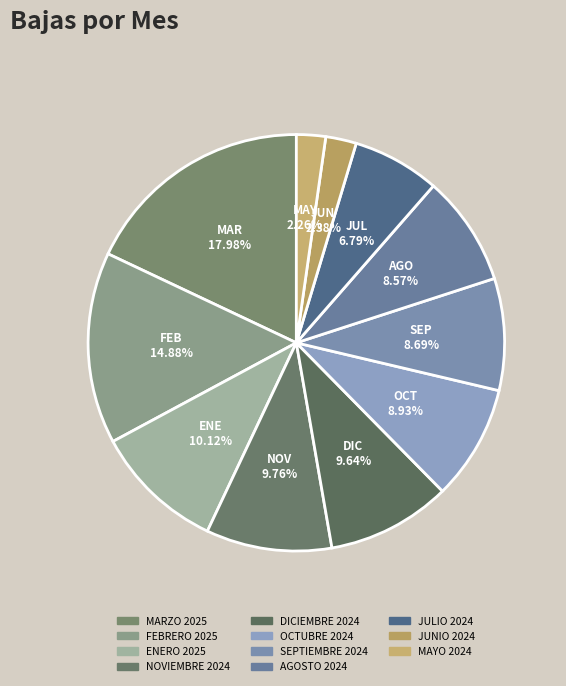

Between MAYO 2024 and NOVIEMBRE 2024, which is larger?

NOVIEMBRE 2024